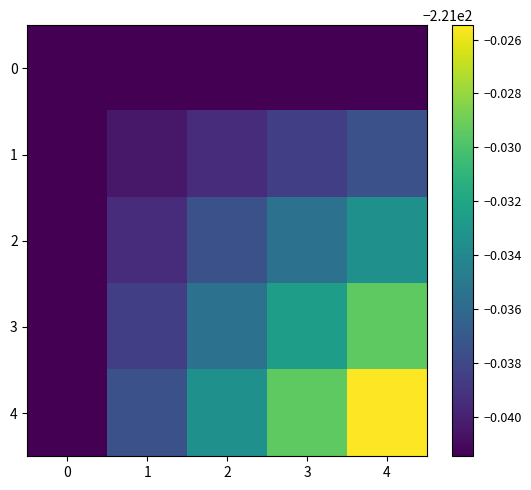

Reading left to right, what are all the values shown in this chart?

0: 0=-221.0	1=-221.0	2=-221.0	3=-221.0	4=-221.0
1: 0=-221.0	1=-221.0	2=-221.0	3=-221.0	4=-221.0
2: 0=-221.0	1=-221.0	2=-221.0	3=-221.0	4=-221.0
3: 0=-221.0	1=-221.0	2=-221.0	3=-221.0	4=-221.0
4: 0=-221.0	1=-221.0	2=-221.0	3=-221.0	4=-221.0